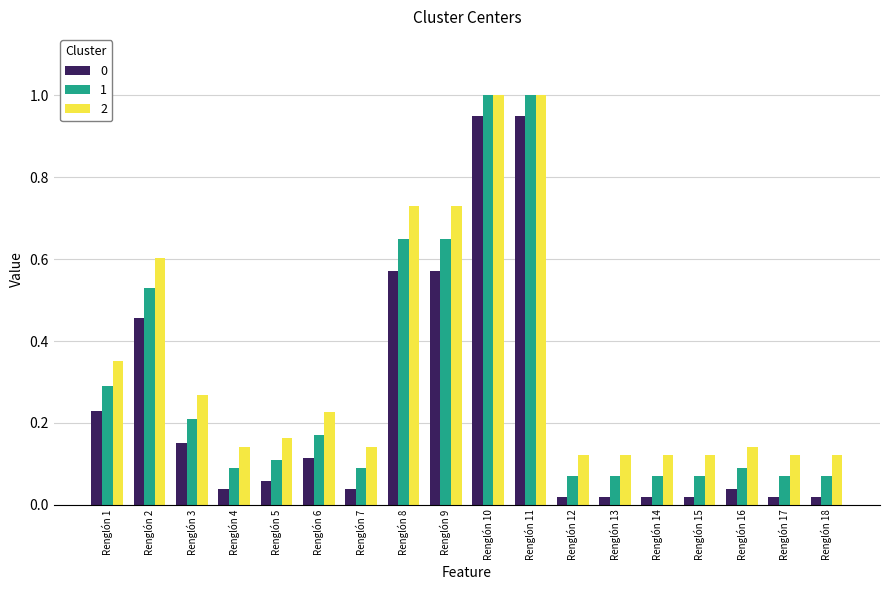

What is the maximum value shown in the chart?

1.0